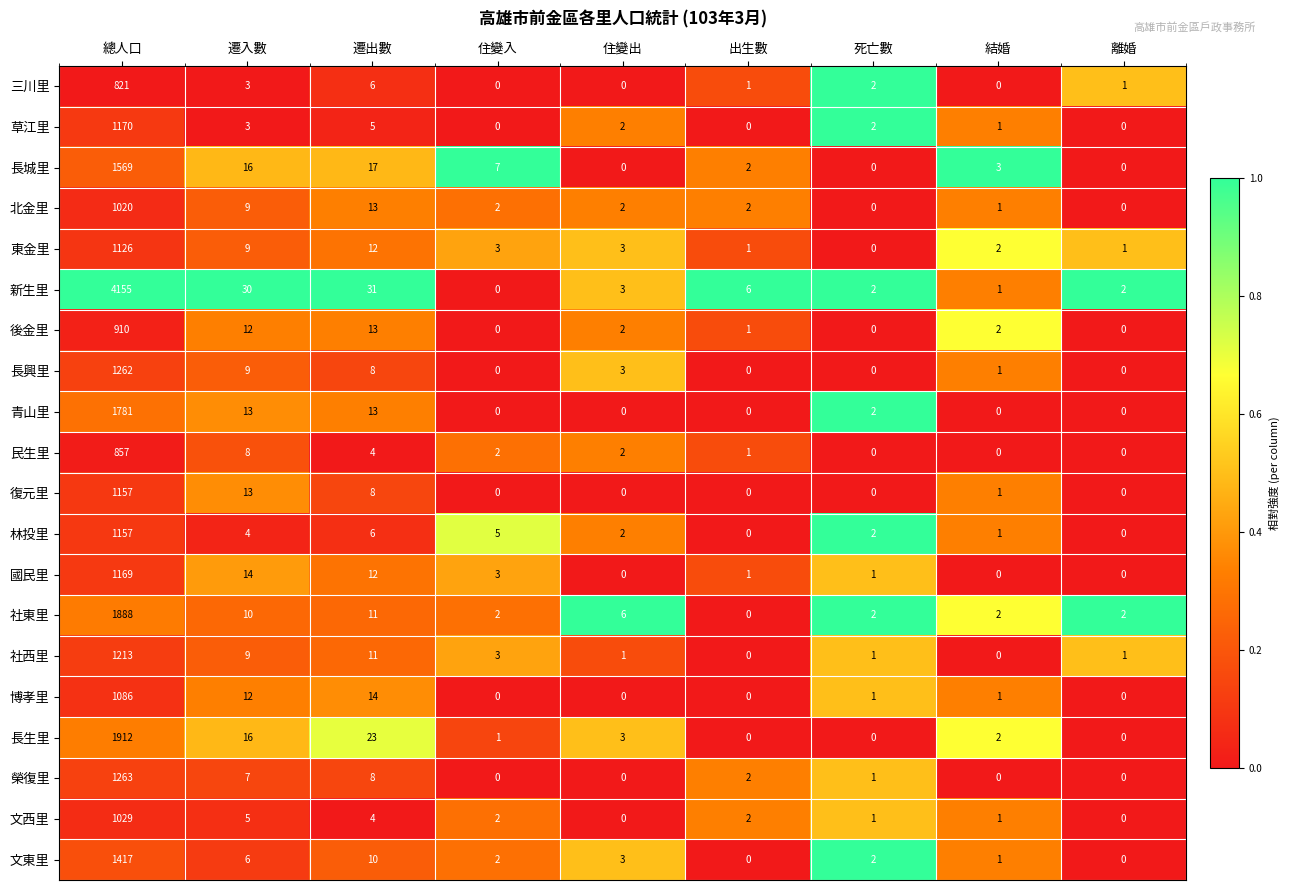

What is the total value across all series at 遷入數?

208